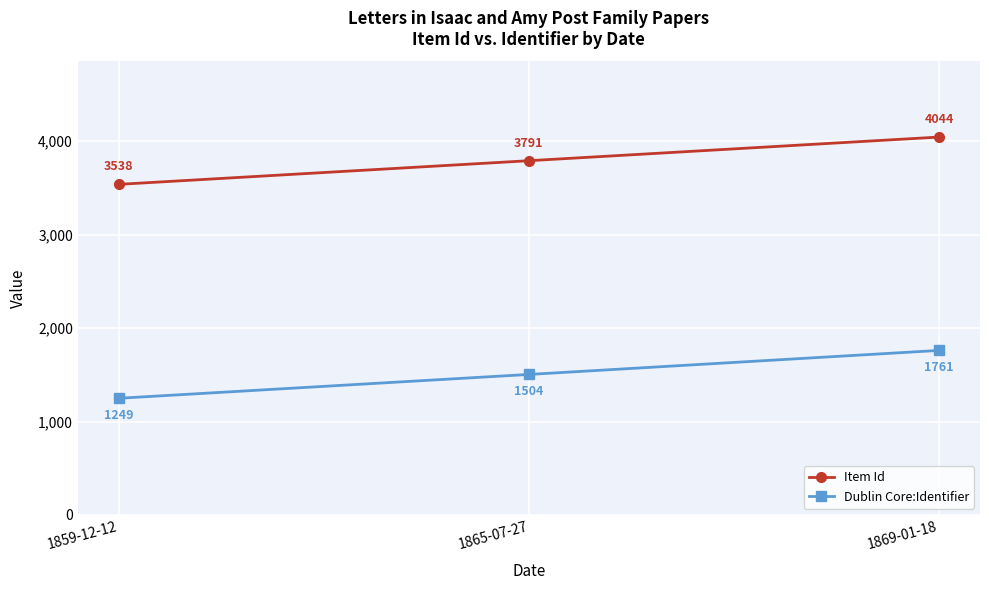

List the series in order of their peak value, lowest first.

Dublin Core:Identifier, Item Id